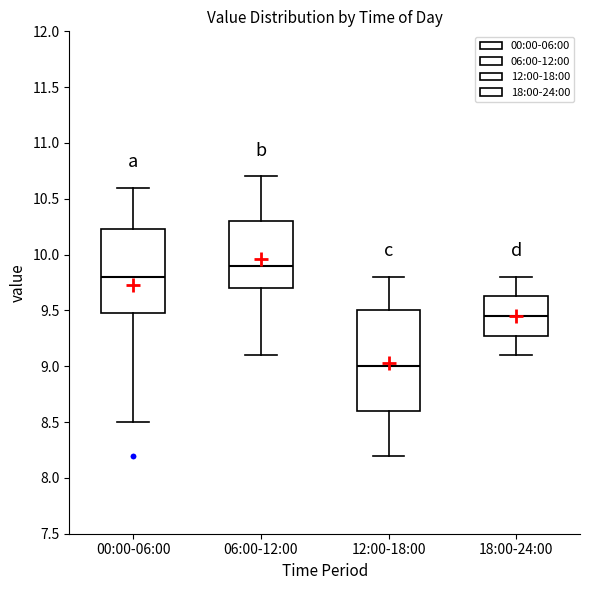

Reading left to right, transcribe this box plot: for each box, give where its median line is, the range the box spans, and where its two whiskers end, as read against the y-axis. The values are not printed on the chart, so give them approximately, as read against the axis.

00:00-06:00: median 9.80, box 9.50 to 10.25, whiskers 8.50 to 10.60
06:00-12:00: median 9.90, box 9.70 to 10.30, whiskers 9.10 to 10.70
12:00-18:00: median 9.00, box 8.60 to 9.50, whiskers 8.20 to 9.80
18:00-24:00: median 9.45, box 9.30 to 9.65, whiskers 9.10 to 9.80